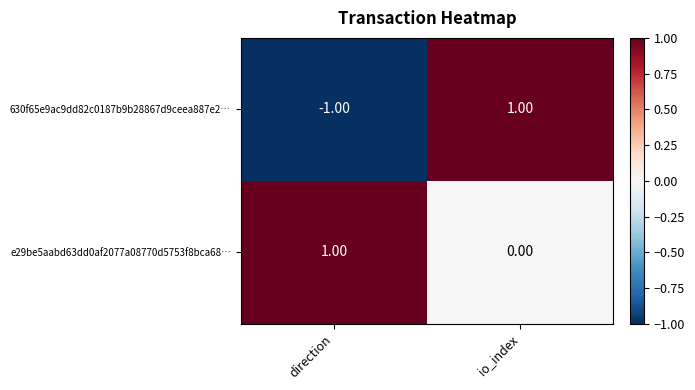

At which category does the chart reach its minimum across all series?

direction